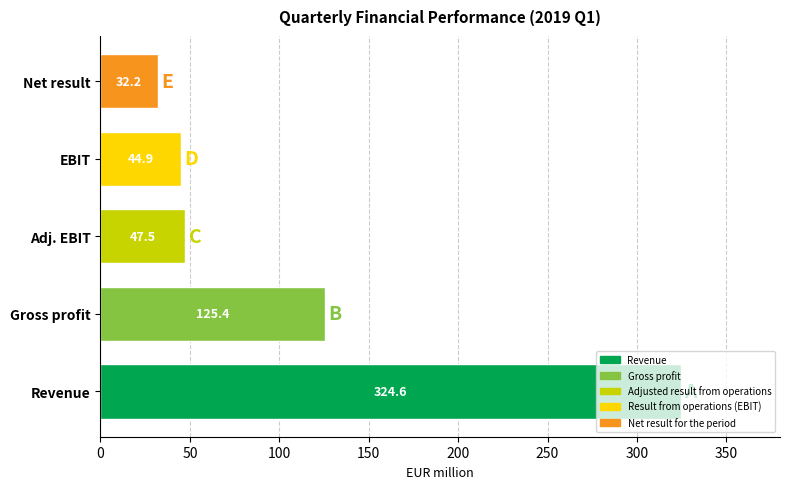

What is the approximate value at Adj. EBIT?

47.5